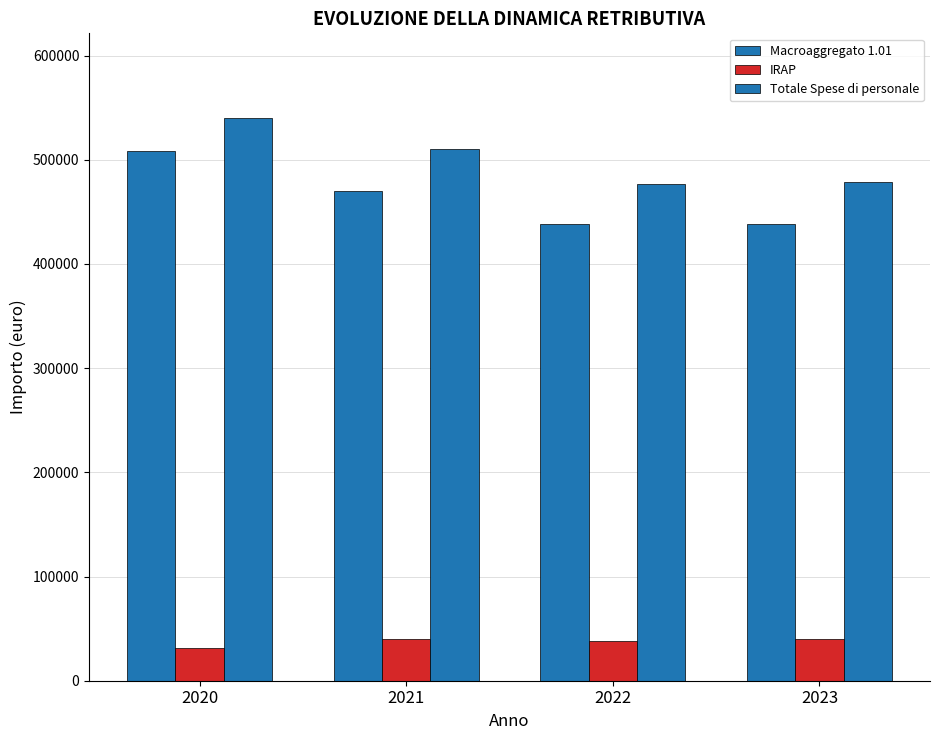

What is the value of the Totale Spese di personale bar at the 3rd from the left?

476938.3